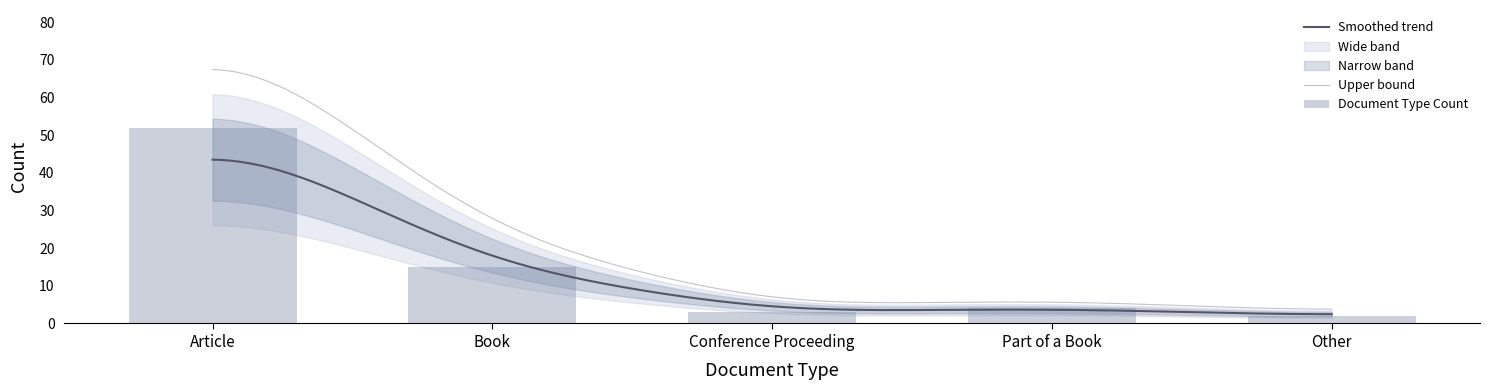

What position from the right is Conference Proceeding?

3